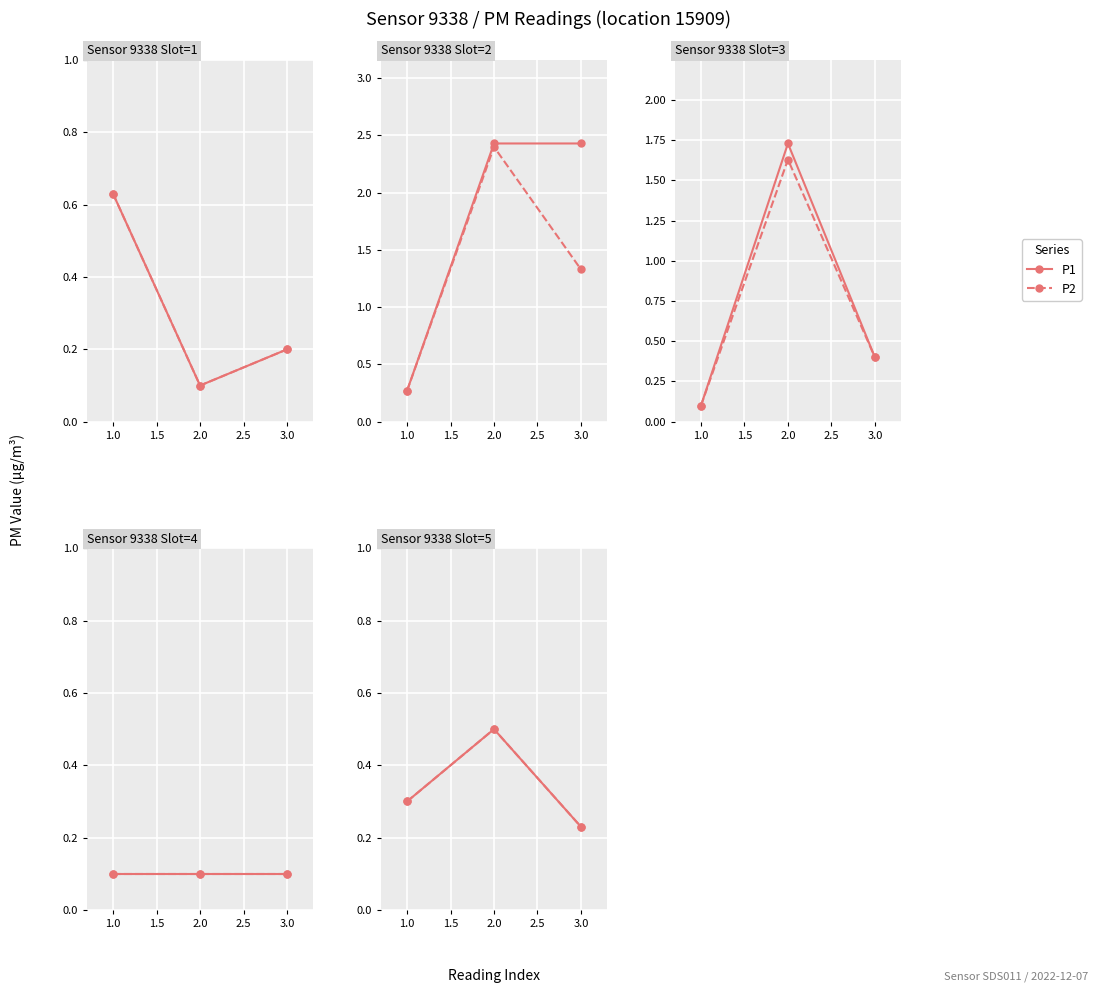

Where is P2 nearest to the value 0?

3.0